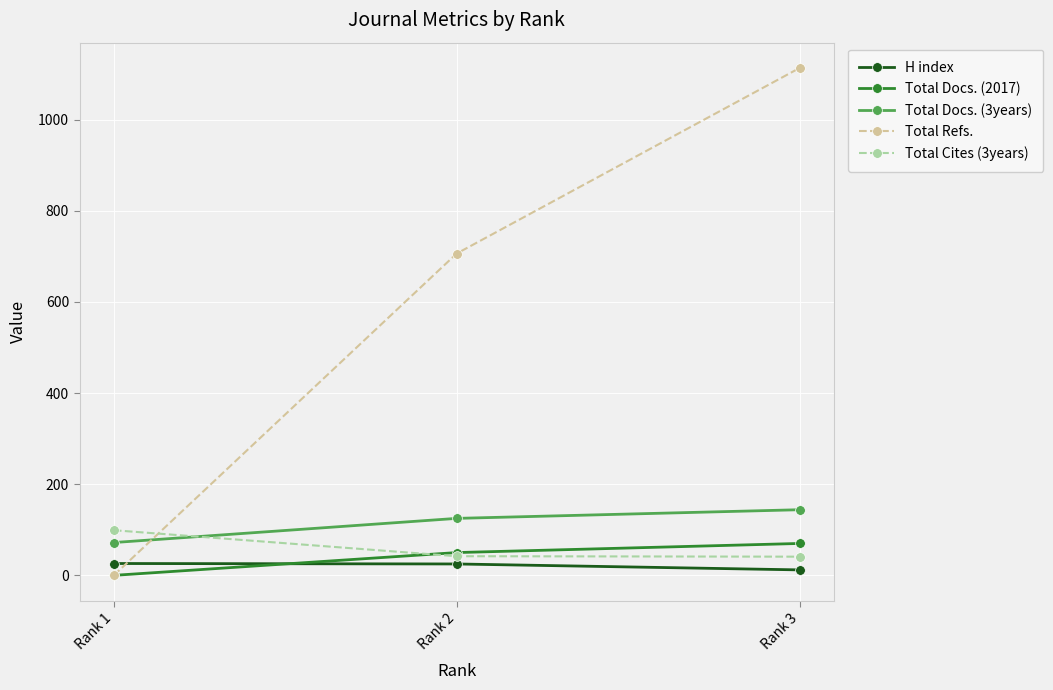

Where is Total Docs. (2017) nearest to the value 35?

Rank 2